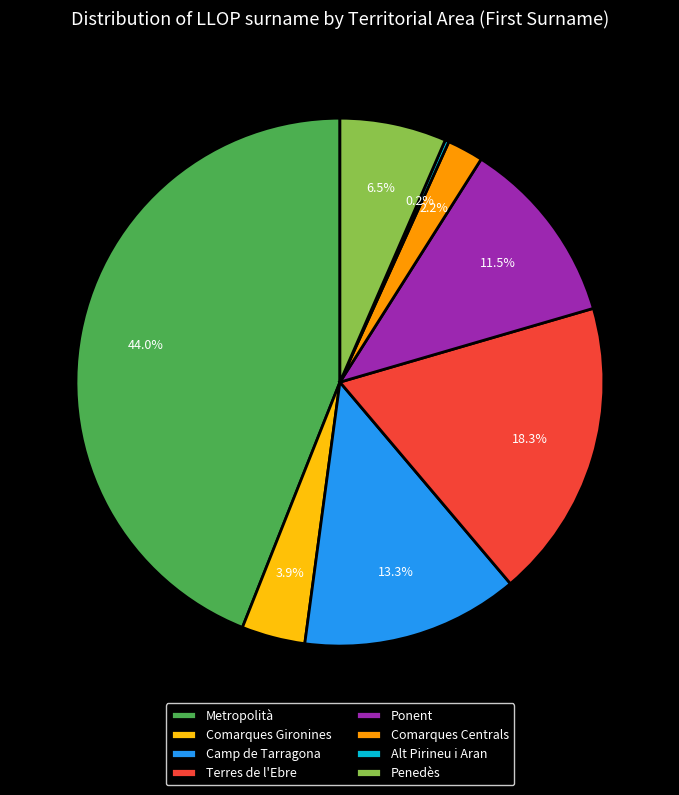

Does any single category account for the majority?

No